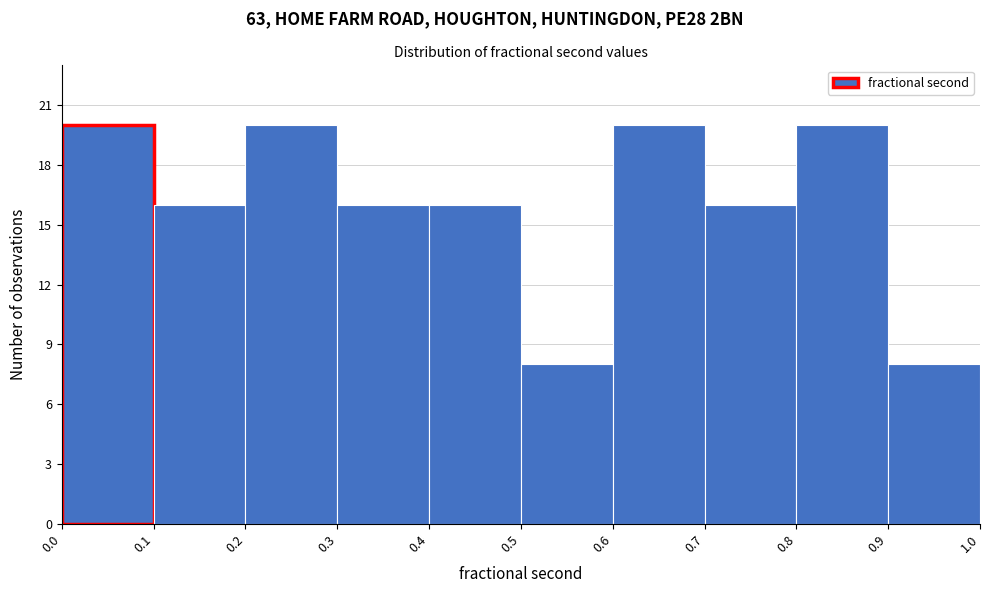

Reading left to right, list every bar in this chart as the range it spans on the x-axis followed by its height. The values are not printed on the chart, so give them approximately, as read against the axis.

0.0 to 0.1: 20
0.1 to 0.2: 16
0.2 to 0.3: 20
0.3 to 0.4: 16
0.4 to 0.5: 16
0.5 to 0.6: 8
0.6 to 0.7: 20
0.7 to 0.8: 16
0.8 to 0.9: 20
0.9 to 1.0: 8